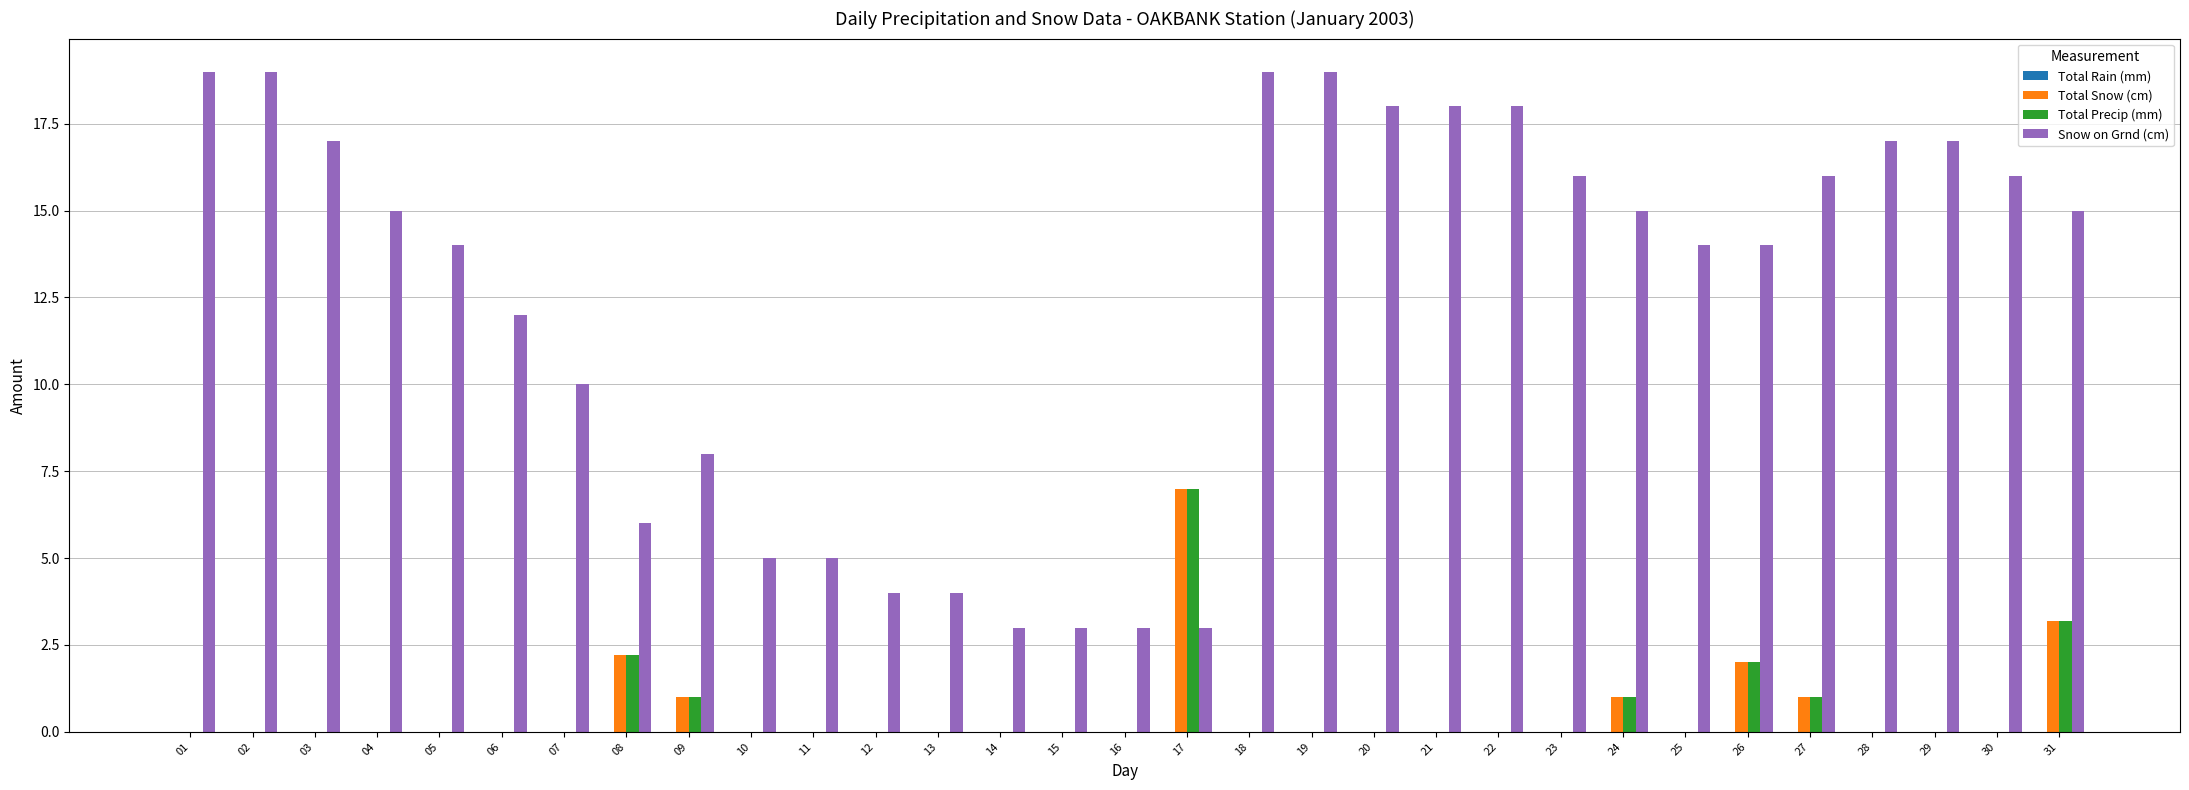

What is the total value across all series at 29?

17.0